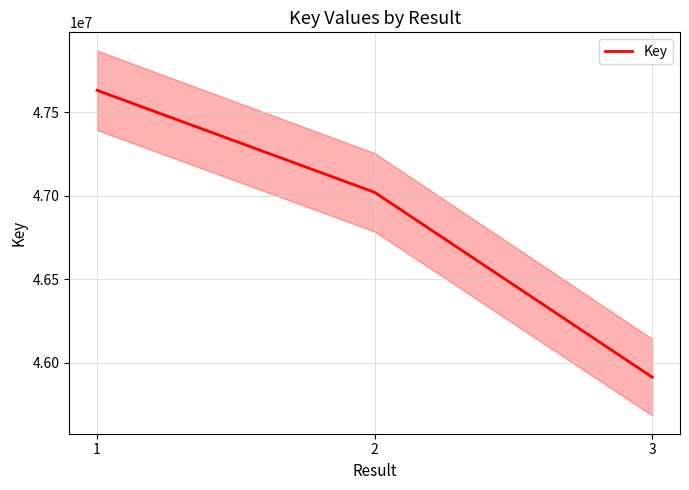

Does the chart have visible grid lines?

Yes